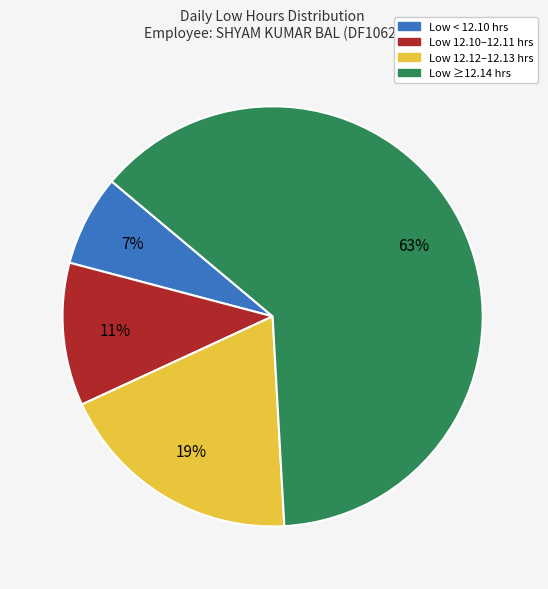

To the nearest percent, what is the difference between the largest and smallest slice percentages?

56%